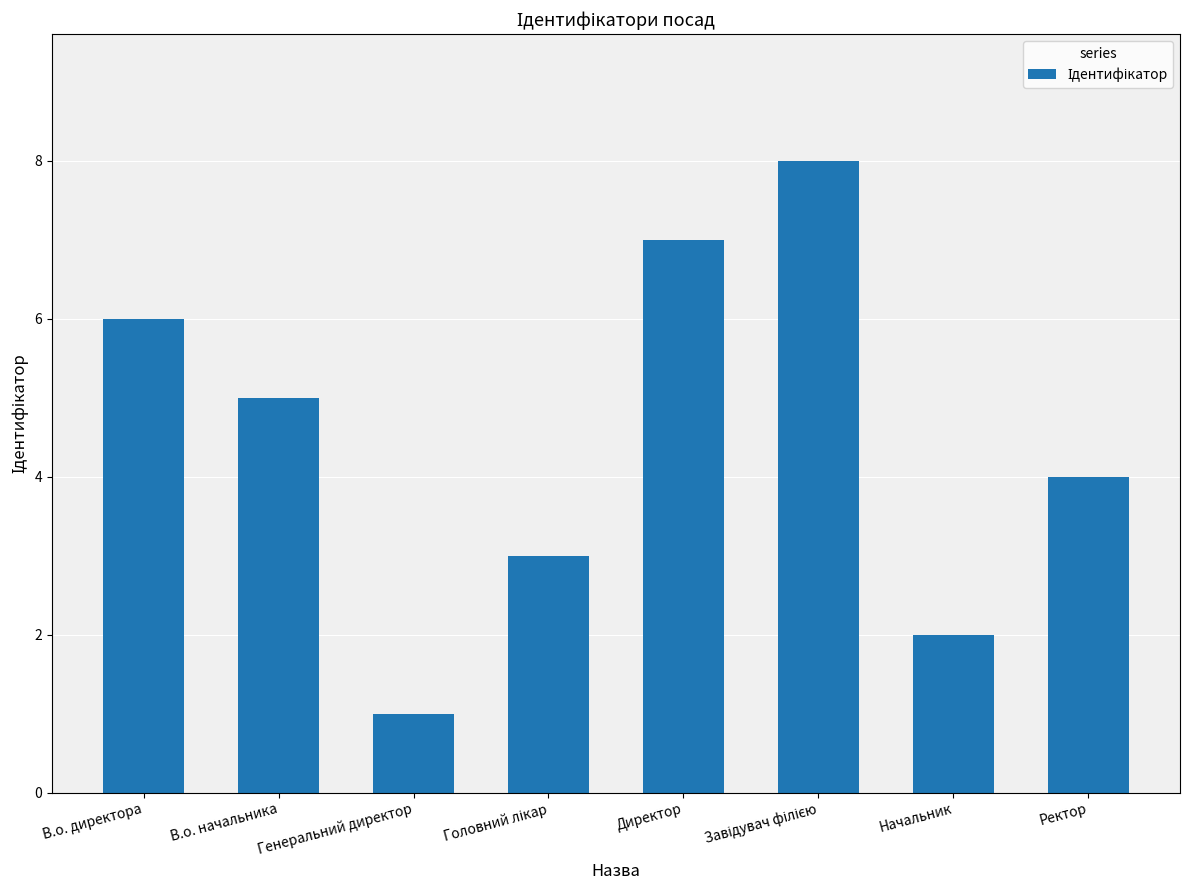

What is the sum of the values at В.о. директора and В.о. начальника?

11